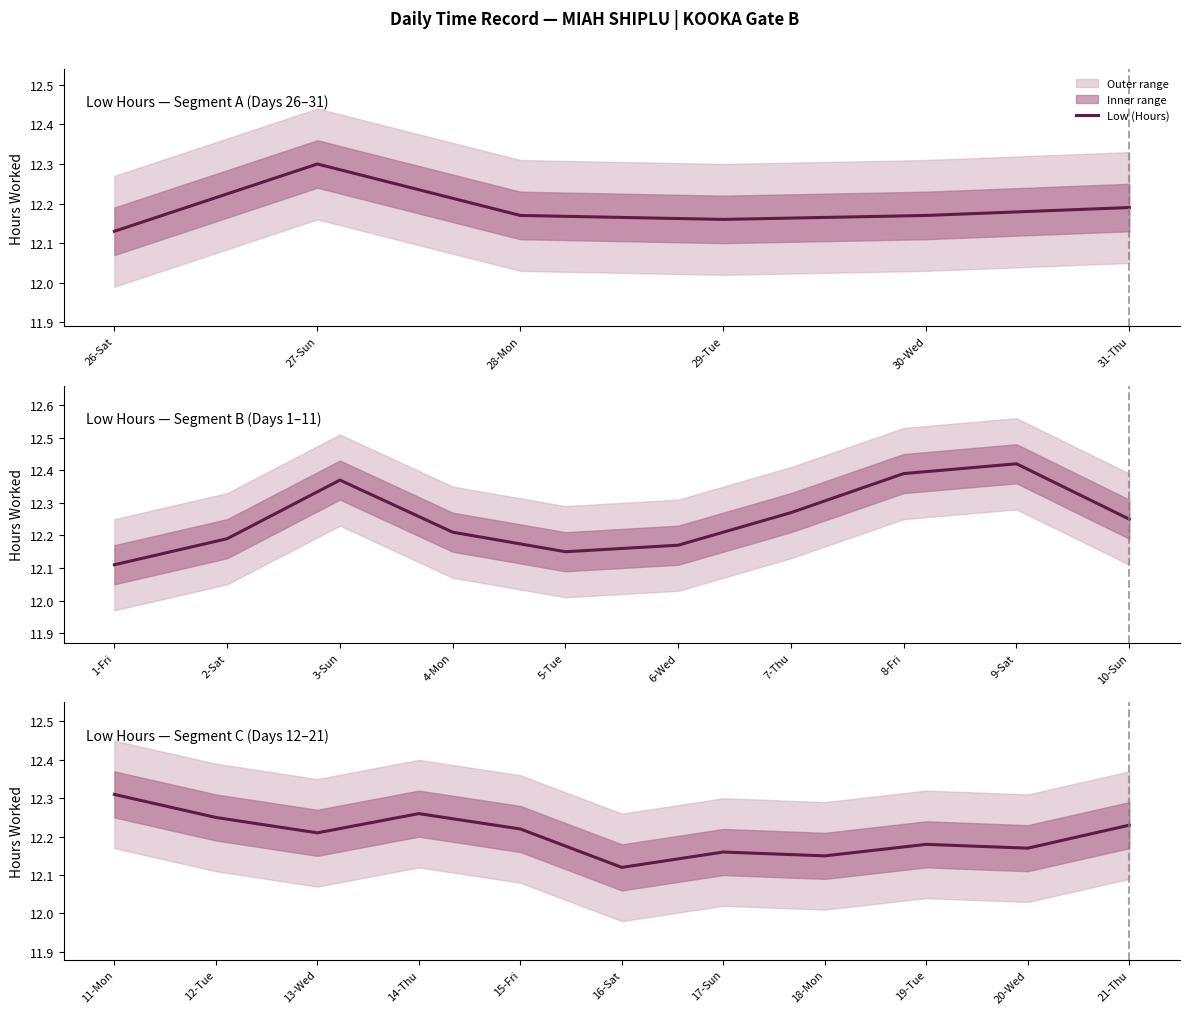

What is the sum of the values at 21-Thu and 14-Thu?

24.5